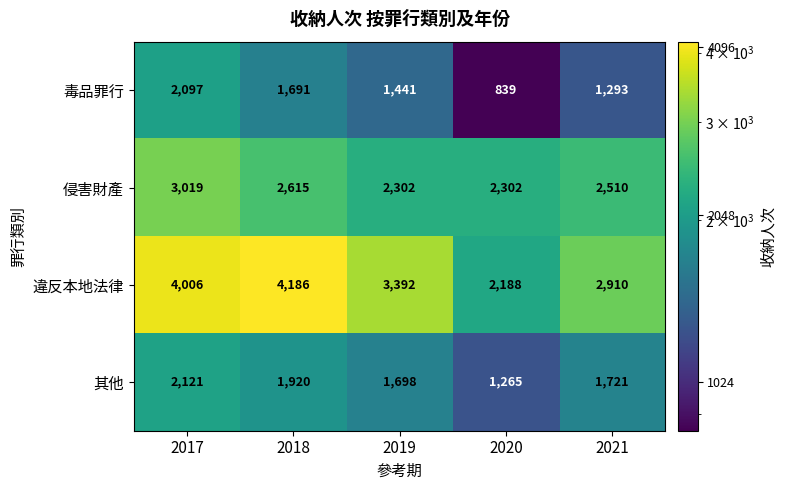

What is the difference between the maximum and minimum values in the 違反本地法律 series?

1998